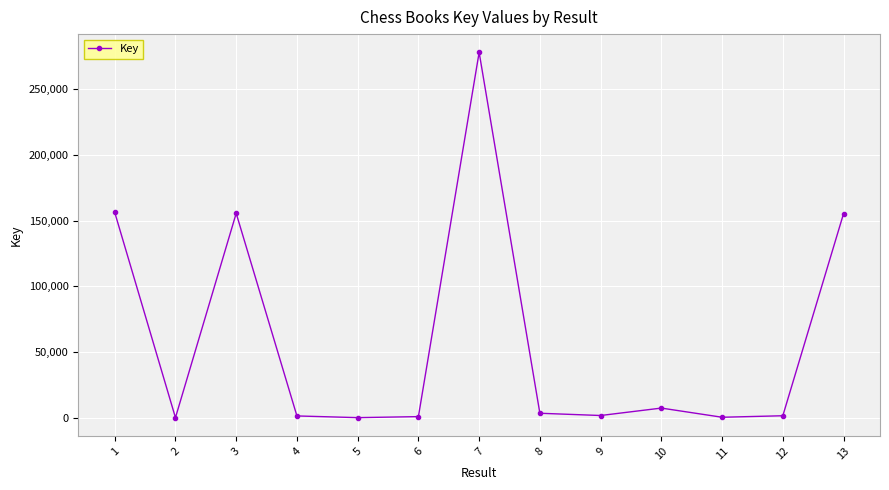

What is the difference between the maximum and minimum values?

277612